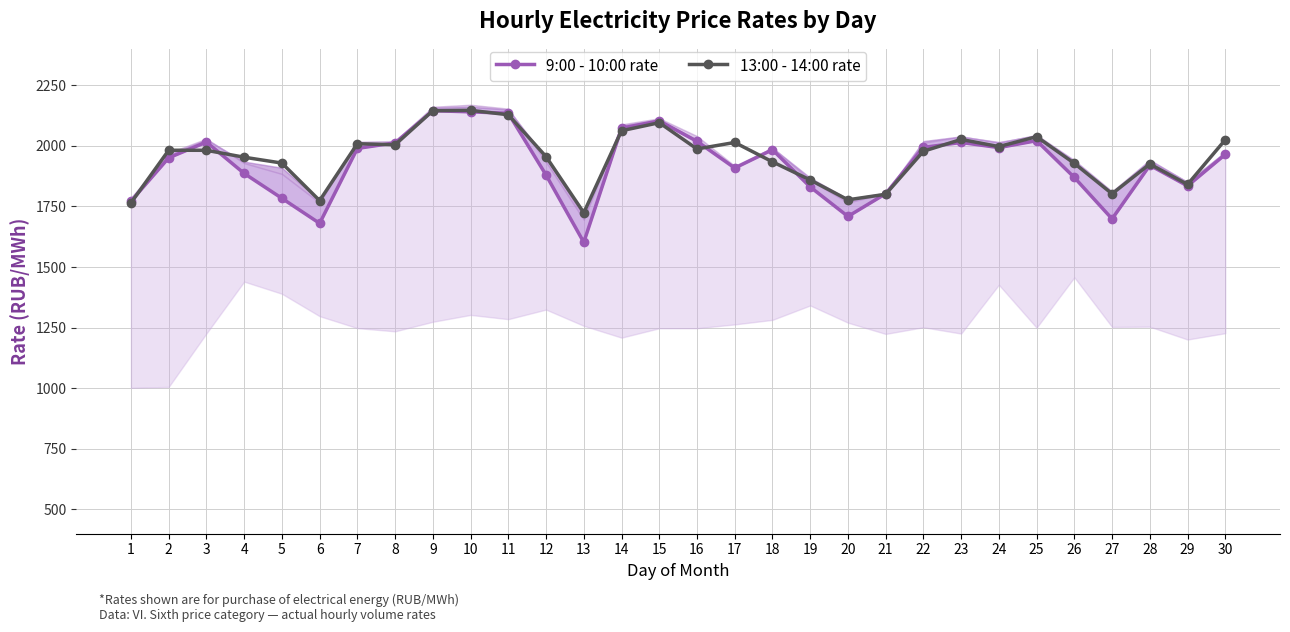

Reading right to left, what are all the values shown in this chart?

9:00 - 10:00 rate: 30=1964.5	29=1834.5	28=1919.7	27=1698.7	26=1869.4	25=2021.2	24=1992.7	23=2013.8	22=1993.3	21=1802.5	20=1708.8	19=1830.4	18=1983.9	17=1908.3	16=2018.2	15=2103.0	14=2072.8	13=1602.0	12=1879.5	11=2134.2	10=2140.1	9=2144.8	8=2012.3	7=1989.2	6=1680.2	5=1783.5	4=1886.1	3=2015.4	2=1950.5	1=1771.6
13:00 - 14:00 rate: 30=2024.9	29=1840.7	28=1924.9	27=1802.2	26=1927.7	25=2037.7	24=1996.8	23=2026.2	22=1977.6	21=1800.1	20=1777.3	19=1859.2	18=1933.9	17=2013.8	16=1987.0	15=2095.4	14=2062.2	13=1724.1	12=1955.4	11=2128.0	10=2146.4	9=2144.8	8=2004.3	7=2008.7	6=1774.0	5=1928.8	4=1952.9	3=1981.5	2=1981.7	1=1764.6